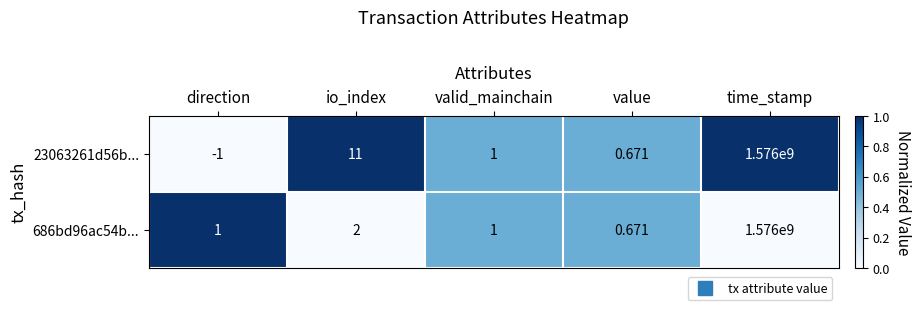

List the labels in order of 23063261d56b... value, largest first.

time_stamp, io_index, valid_mainchain, value, direction